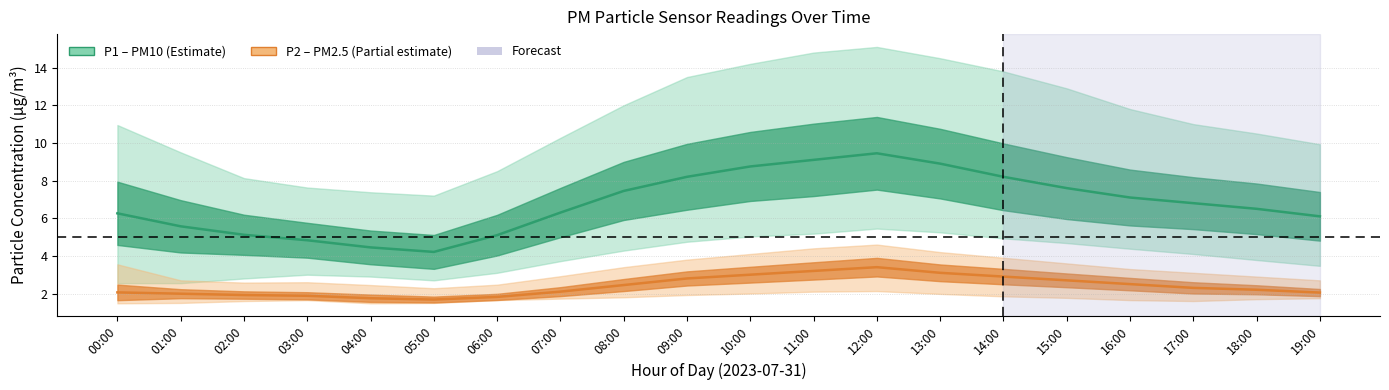

Rank the categories by P1_lower value from highest to lowest.

12:00, 13:00, 11:00, 10:00, 14:00, 09:00, 15:00, 16:00, 08:00, 17:00, 18:00, 07:00, 19:00, 06:00, 03:00, 04:00, 02:00, 05:00, 00:00, 01:00